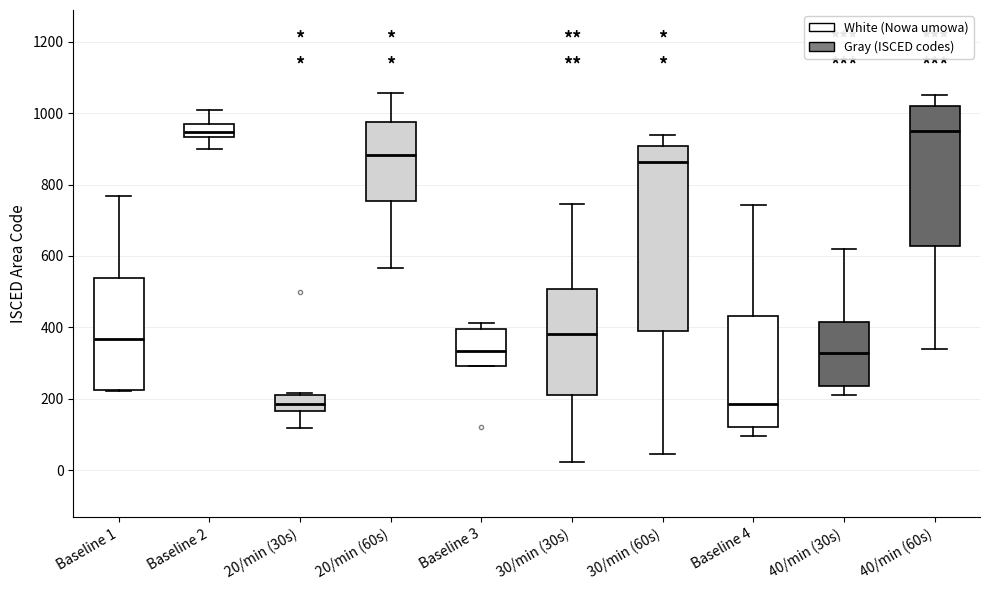

Which box is the tallest, from its lower edge to its upper edge?

30/min (60s)